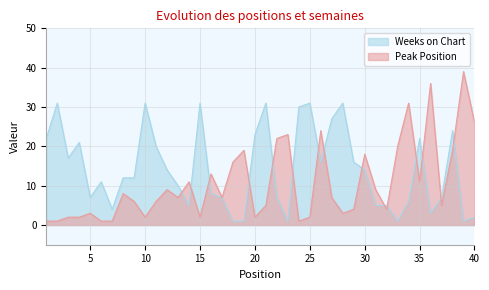

List the labels in order of Weeks on Chart value, smallest first.

18, 19, 23, 33, 39, 40, 36, 7, 14, 31, 32, 34, 5, 17, 22, 37, 16, 13, 6, 8, 9, 12, 30, 26, 29, 3, 11, 4, 1, 35, 20, 38, 27, 24, 2, 10, 15, 21, 25, 28